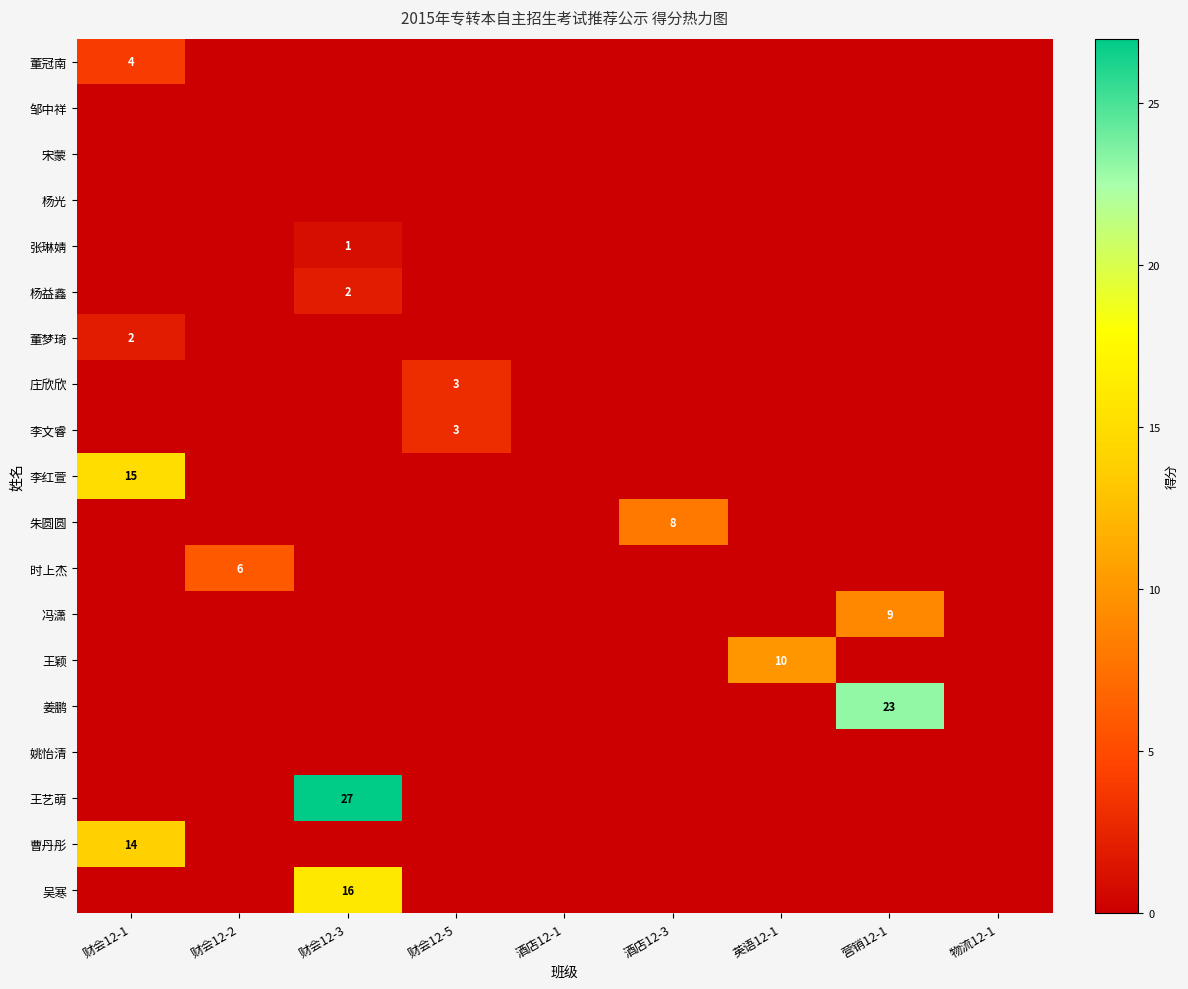

True or false: 曹丹彤 has a value of 14 at 财会12-1.

True